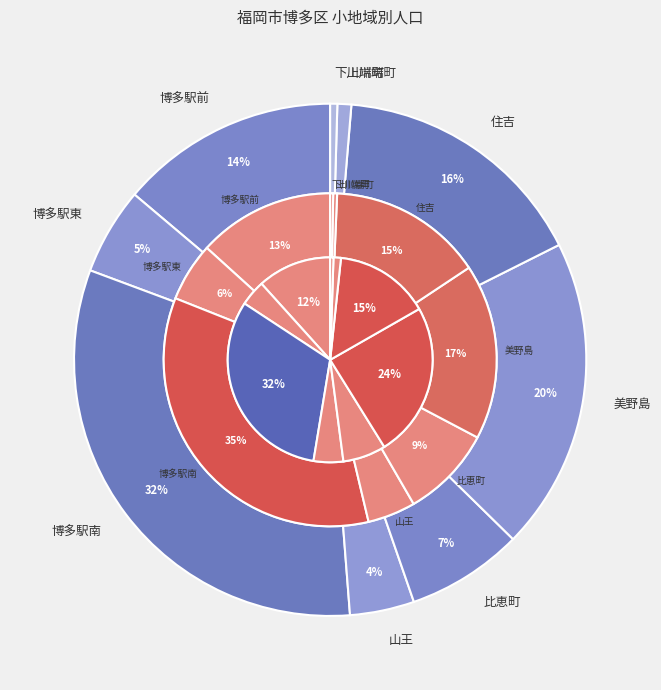

True or false: 山王 accounts for 12% of the total.

False